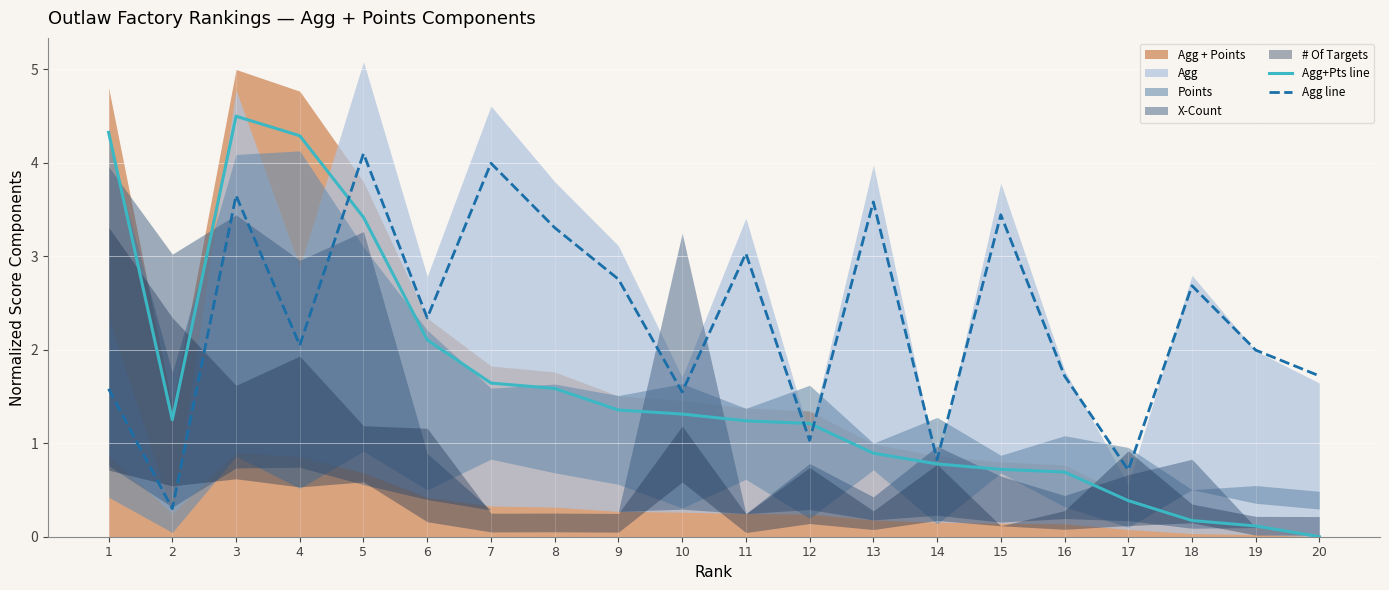

Between 2 and 9, which is larger?

9